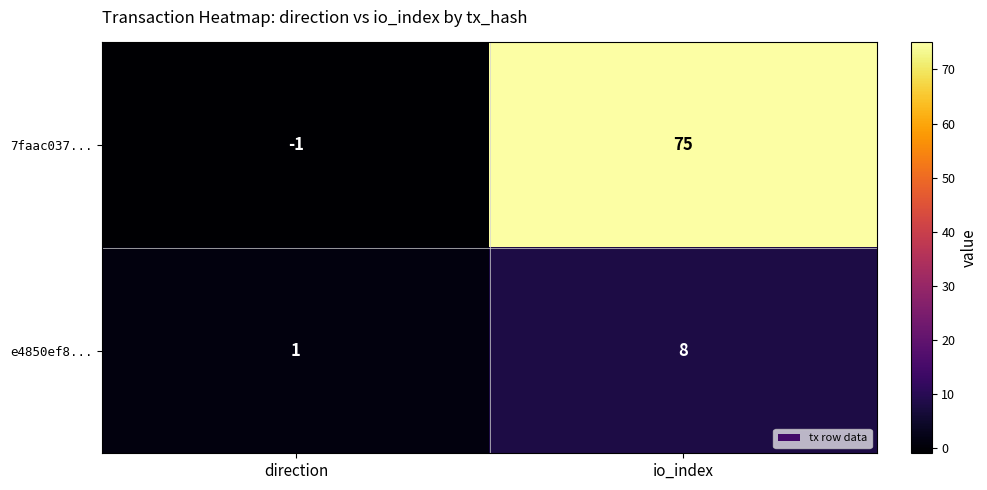

List the series in order of their overall mean, highest first.

7faac037..., e4850ef8...